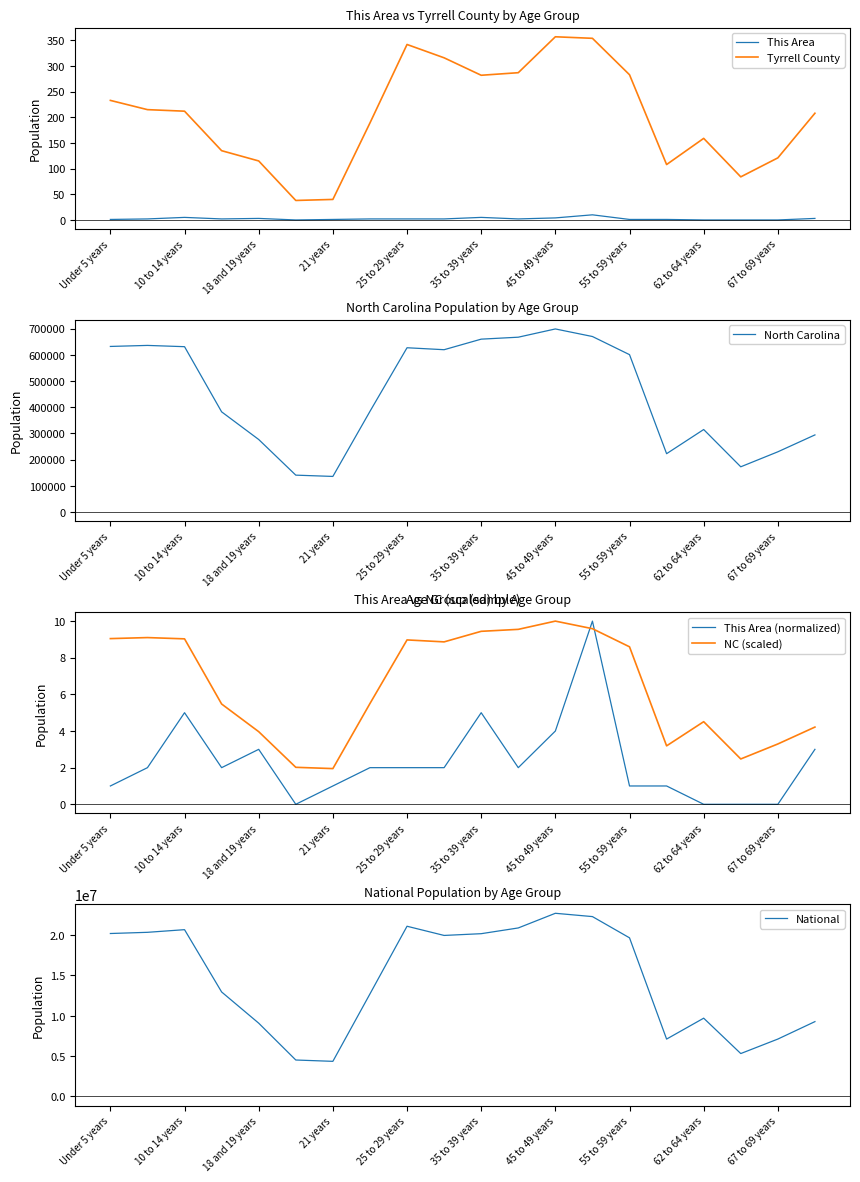

Read the This Area (normalized) value at 62 to 64 years.

0.0